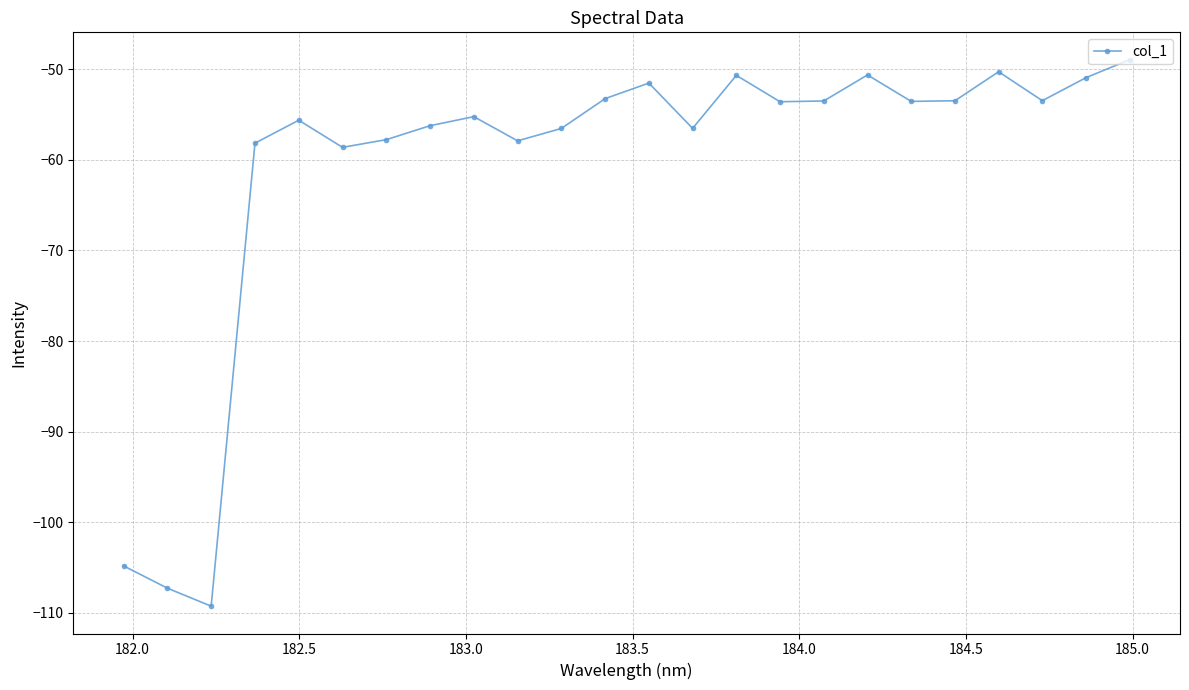

Does the chart have visible grid lines?

Yes